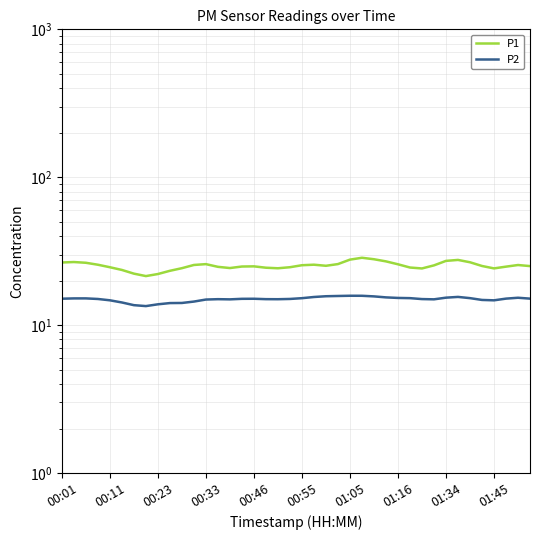

At 25, list the series in order from smallest to largest.

P2, P1